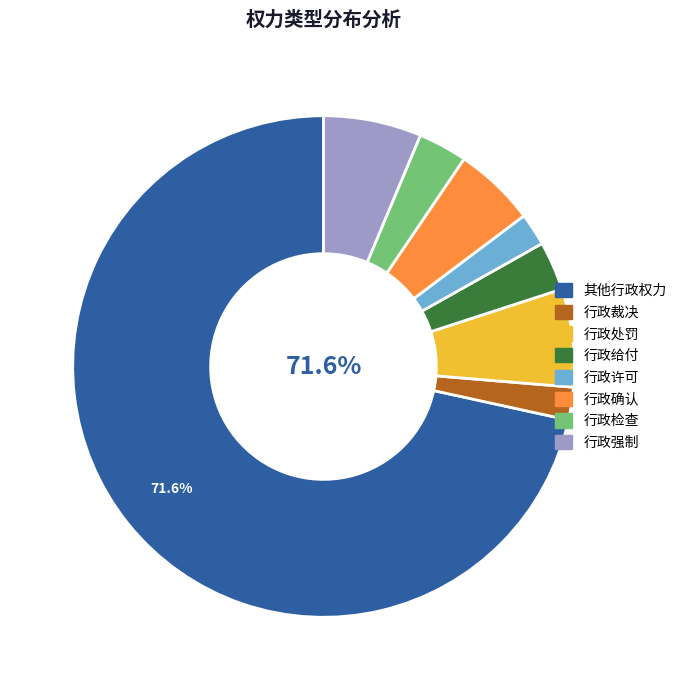

What is the ratio of the value at 行政裁决 to the value at 行政确认?

0.4